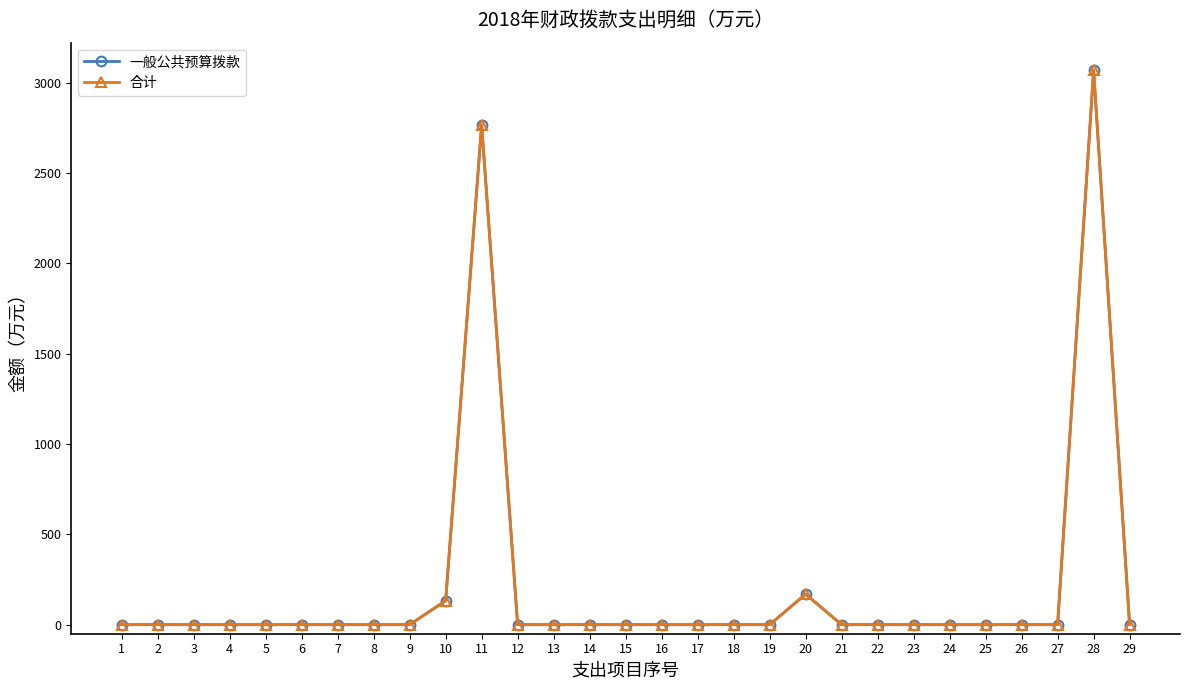

Reading left to right, extract all data points from this chart.

一般公共预算拨款: 1=0.0	2=0.0	3=0.0	4=0.0	5=0.0	6=0.0	7=0.0	8=0.0	9=0.0	10=133.0	11=2765.6	12=0.0	13=0.0	14=0.0	15=0.0	16=0.0	17=0.0	18=0.0	19=0.0	20=168.9	21=0.0	22=0.0	23=0.0	24=0.0	25=0.0	26=0.0	27=0.0	28=3067.5	29=0.0
合计: 1=0.0	2=0.0	3=0.0	4=0.0	5=0.0	6=0.0	7=0.0	8=0.0	9=0.0	10=133.0	11=2765.6	12=0.0	13=0.0	14=0.0	15=0.0	16=0.0	17=0.0	18=0.0	19=0.0	20=168.9	21=0.0	22=0.0	23=0.0	24=0.0	25=0.0	26=0.0	27=0.0	28=3067.5	29=0.0